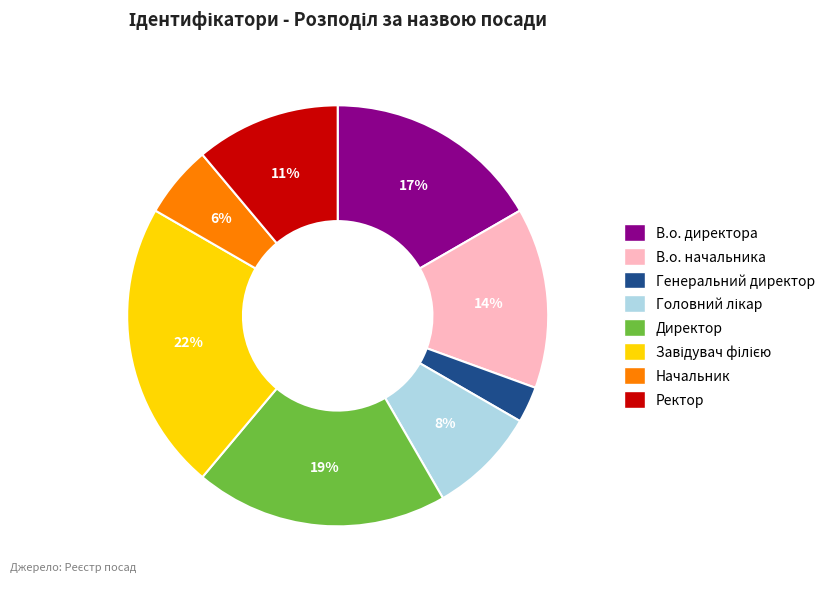

Is the sum of Начальник and Генеральний директор greater than half?

No